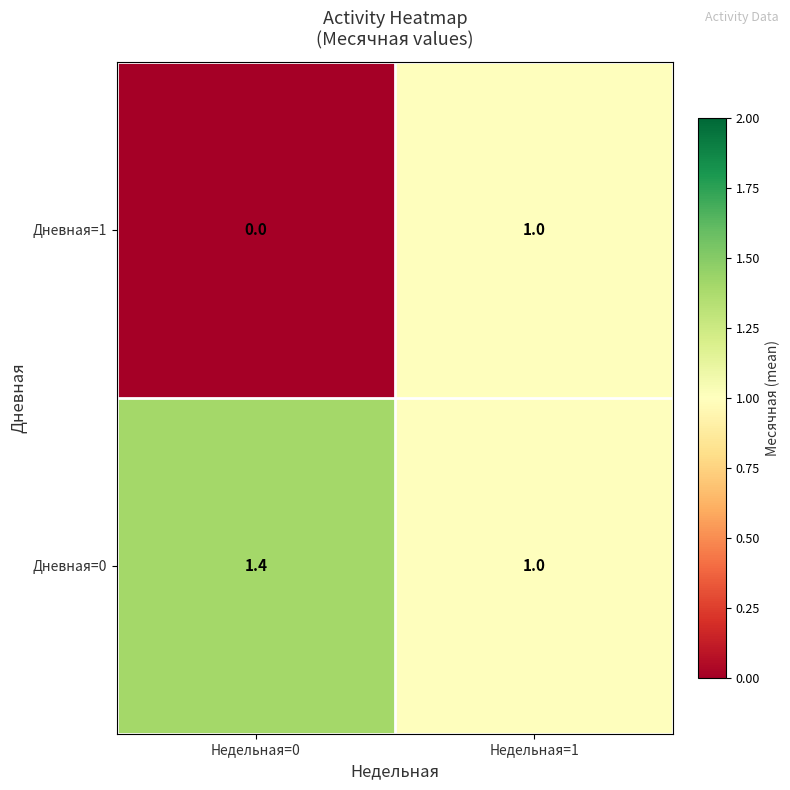

Read the Дневная=1 value at Недельная=1.

1.0